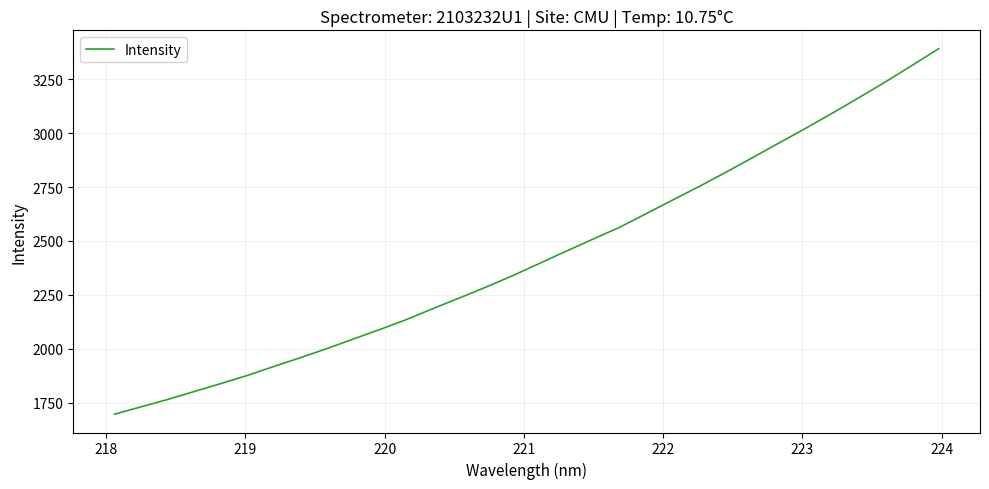

How many values exceed 2397?

16